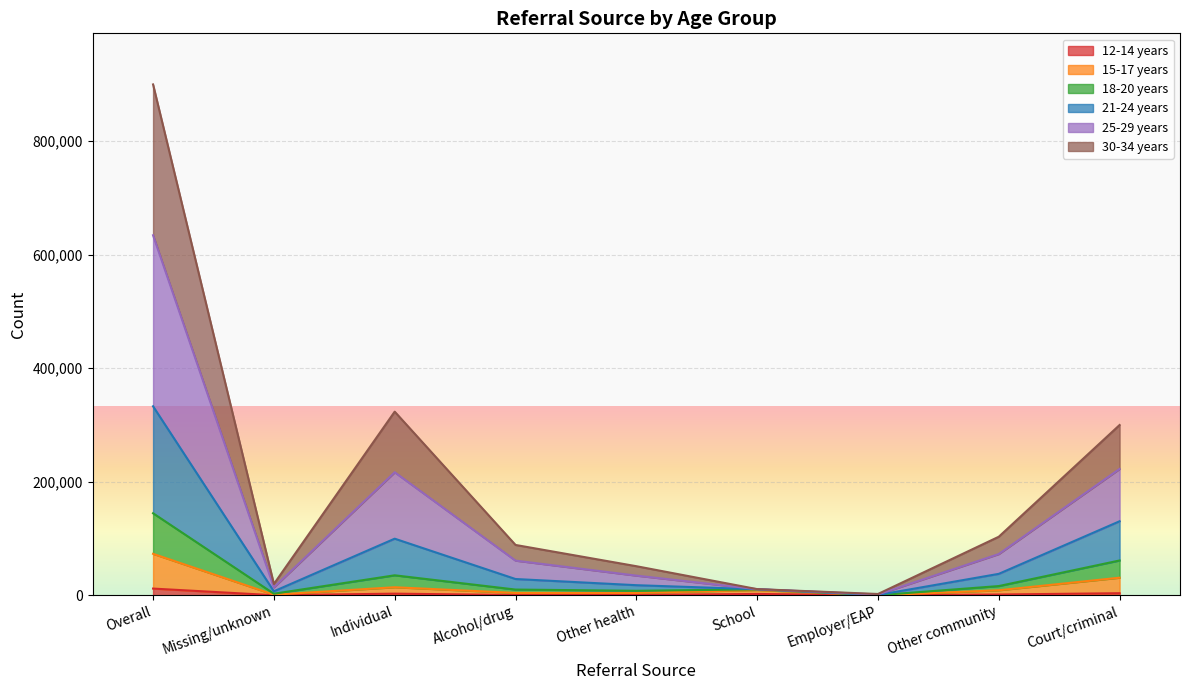

Which series has the largest range (max minus min)?

25-29 years